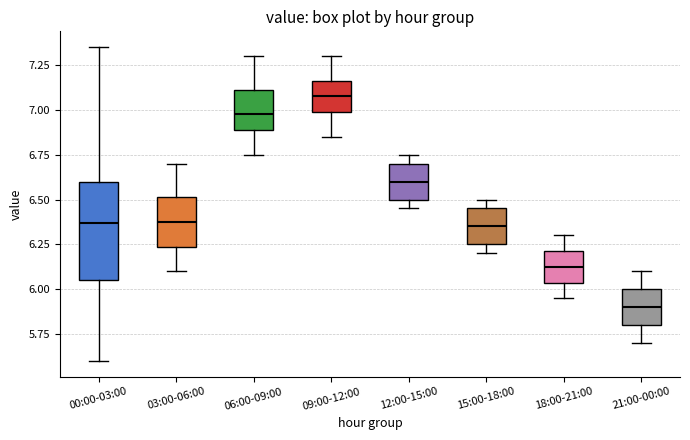

Reading left to right, transcribe this box plot: for each box, give where its median line is, the range the box spans, and where its two whiskers end, as read against the y-axis. The values are not printed on the chart, so give them approximately, as read against the axis.

00:00-03:00: median 6.35, box 6.05 to 6.60, whiskers 5.60 to 7.35
03:00-06:00: median 6.40, box 6.25 to 6.50, whiskers 6.10 to 6.70
06:00-09:00: median 7.00, box 6.90 to 7.10, whiskers 6.75 to 7.30
09:00-12:00: median 7.10, box 7.00 to 7.15, whiskers 6.85 to 7.30
12:00-15:00: median 6.60, box 6.50 to 6.70, whiskers 6.45 to 6.75
15:00-18:00: median 6.35, box 6.25 to 6.45, whiskers 6.20 to 6.50
18:00-21:00: median 6.15, box 6.05 to 6.20, whiskers 5.95 to 6.30
21:00-00:00: median 5.90, box 5.80 to 6.00, whiskers 5.70 to 6.10